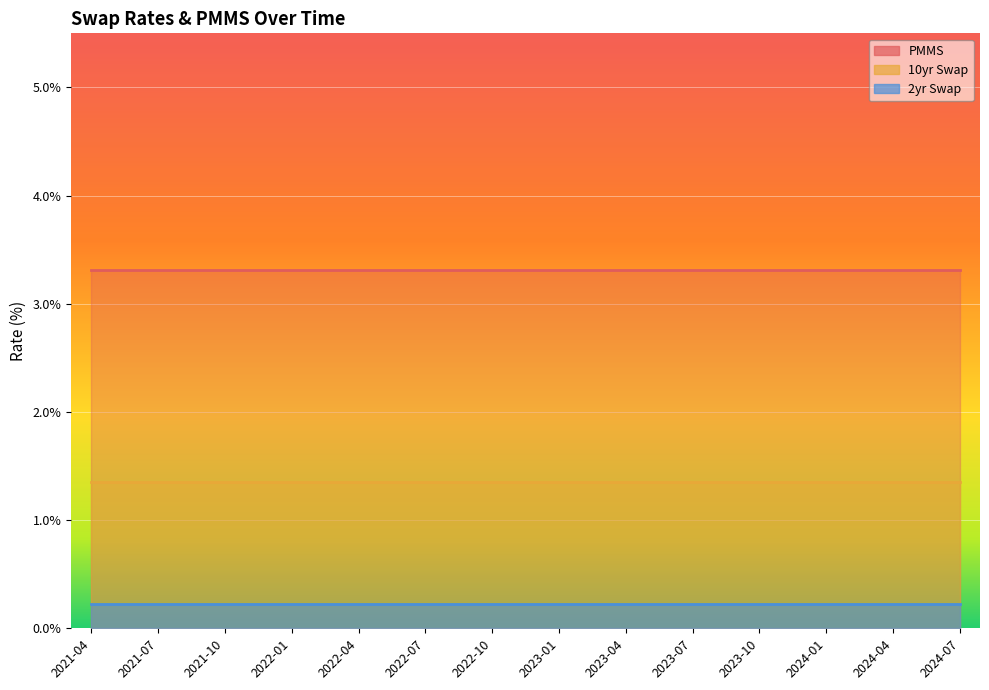

Which label corresponds to the largest value in the chart?

2021-04